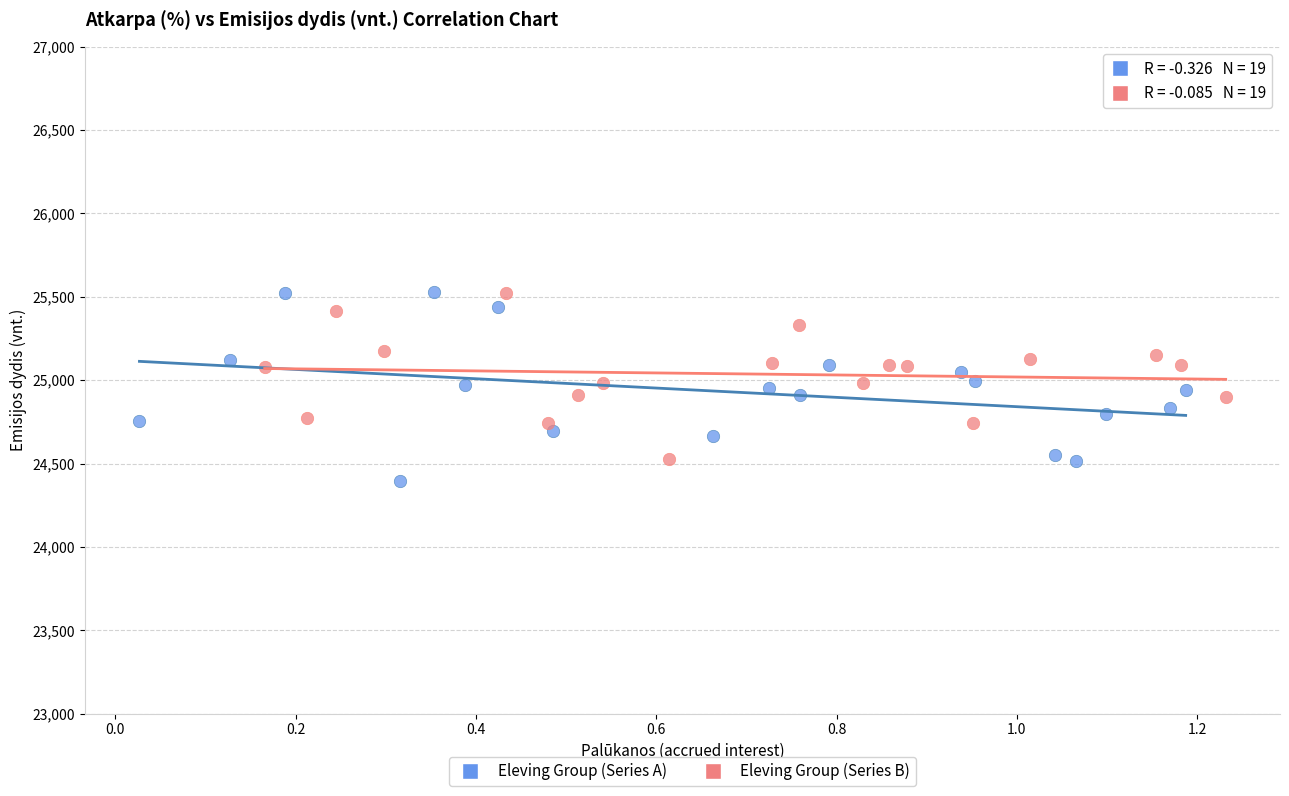

What are all the series names shown in the legend?

Eleving Group (Series A), Eleving Group (Series B)